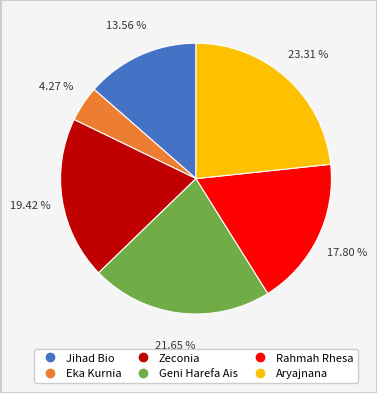

Does Jihad Bio account for over 50% of the chart?

No